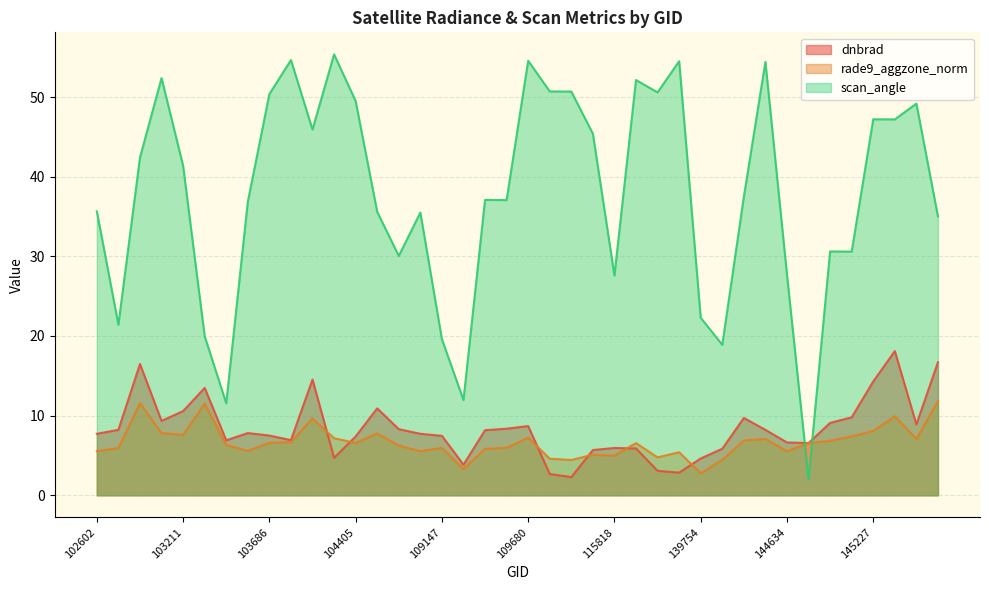

At which label does dnbrad first exceed 7?

102602